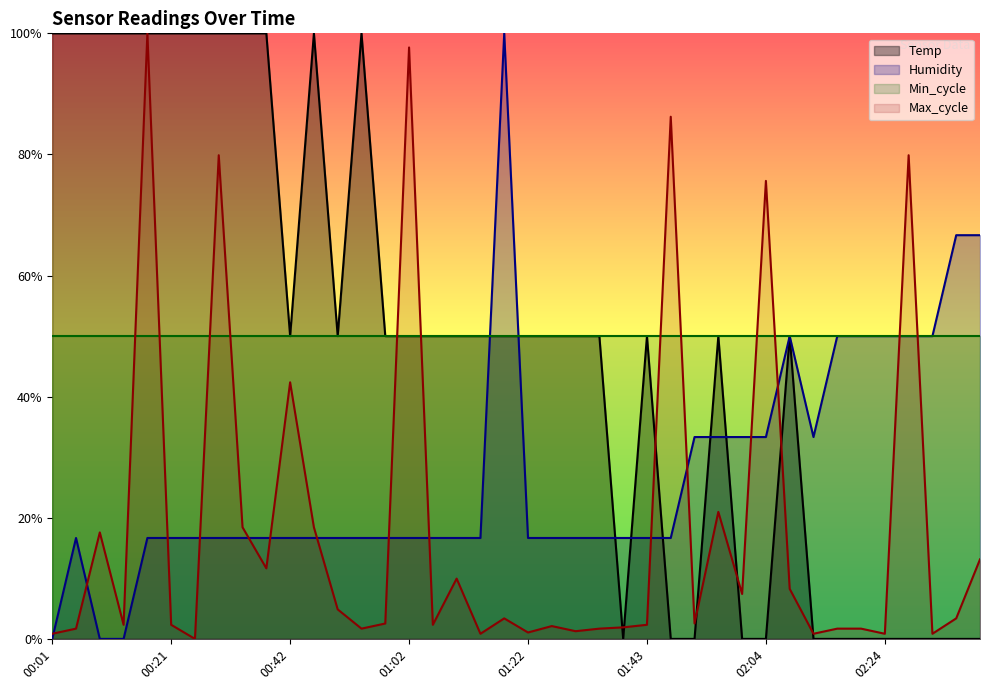

The value of Max_cycle at 02:24 is 0.0. True or false?

False